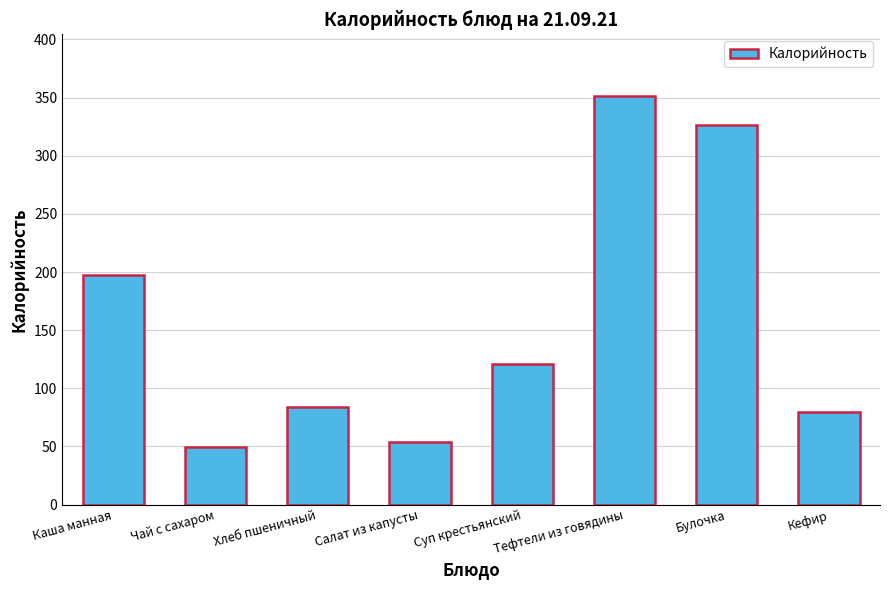

Are the bars grouped side by side (vs. stacked)?

No